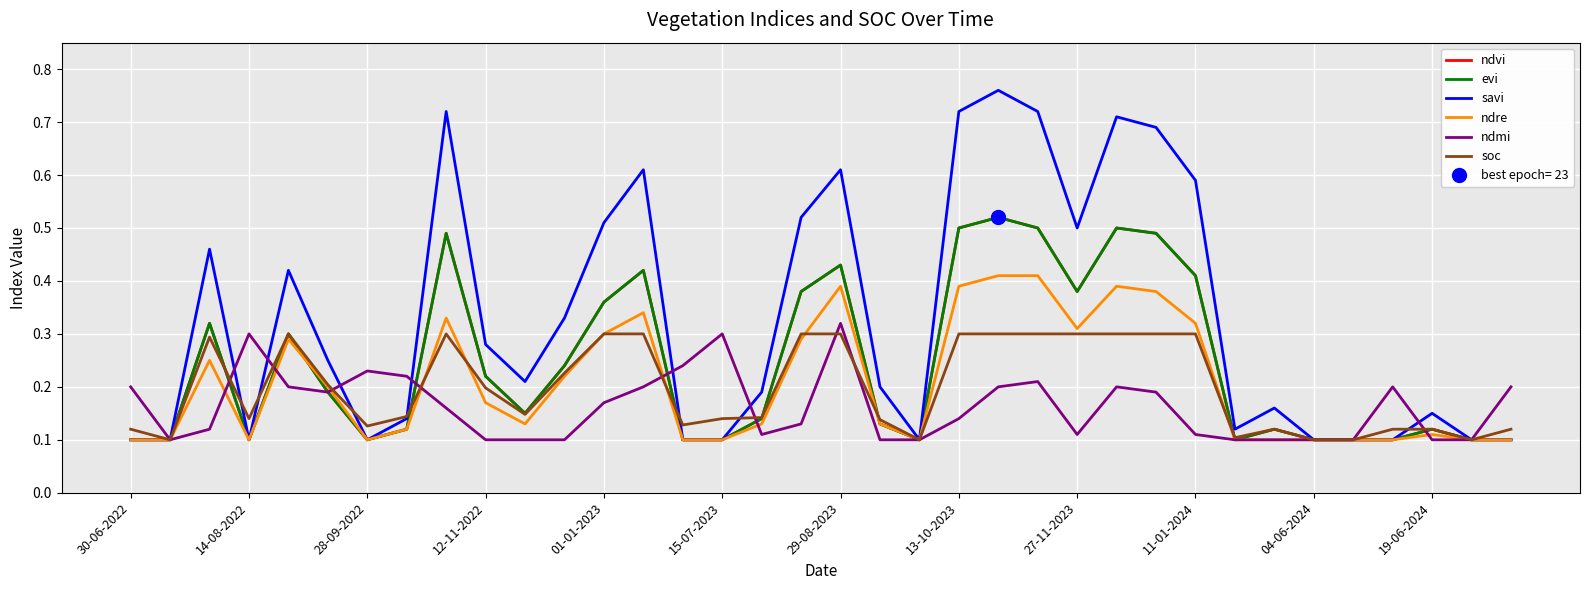

Reading left to right, transcribe all the data shown in this chart.

ndvi: 0.1	0.1	0.3	0.1	0.3	0.2	0.1	0.1	0.5	0.2	0.1	0.2	0.4	0.4	0.1	0.1	0.1	0.4	0.4	0.1	0.1	0.5	0.5	0.5	0.4	0.5	0.5	0.4	0.1	0.1	0.1	0.1	0.1	0.1	0.1	0.1
evi: 0.1	0.1	0.3	0.1	0.3	0.2	0.1	0.1	0.5	0.2	0.1	0.2	0.4	0.4	0.1	0.1	0.1	0.4	0.4	0.1	0.1	0.5	0.5	0.5	0.4	0.5	0.5	0.4	0.1	0.1	0.1	0.1	0.1	0.1	0.1	0.1
savi: 0.1	0.1	0.5	0.1	0.4	0.2	0.1	0.1	0.7	0.3	0.2	0.3	0.5	0.6	0.1	0.1	0.2	0.5	0.6	0.2	0.1	0.7	0.8	0.7	0.5	0.7	0.7	0.6	0.1	0.2	0.1	0.1	0.1	0.1	0.1	0.1
ndre: 0.1	0.1	0.2	0.1	0.3	0.2	0.1	0.1	0.3	0.2	0.1	0.2	0.3	0.3	0.1	0.1	0.1	0.3	0.4	0.1	0.1	0.4	0.4	0.4	0.3	0.4	0.4	0.3	0.1	0.1	0.1	0.1	0.1	0.1	0.1	0.1
ndmi: 0.2	0.1	0.1	0.3	0.2	0.2	0.2	0.2	0.2	0.1	0.1	0.1	0.2	0.2	0.2	0.3	0.1	0.1	0.3	0.1	0.1	0.1	0.2	0.2	0.1	0.2	0.2	0.1	0.1	0.1	0.1	0.1	0.2	0.1	0.1	0.2
soc: 0.1	0.1	0.3	0.1	0.3	0.2	0.1	0.1	0.3	0.2	0.1	0.2	0.3	0.3	0.1	0.1	0.1	0.3	0.3	0.1	0.1	0.3	0.3	0.3	0.3	0.3	0.3	0.3	0.1	0.1	0.1	0.1	0.1	0.1	0.1	0.1